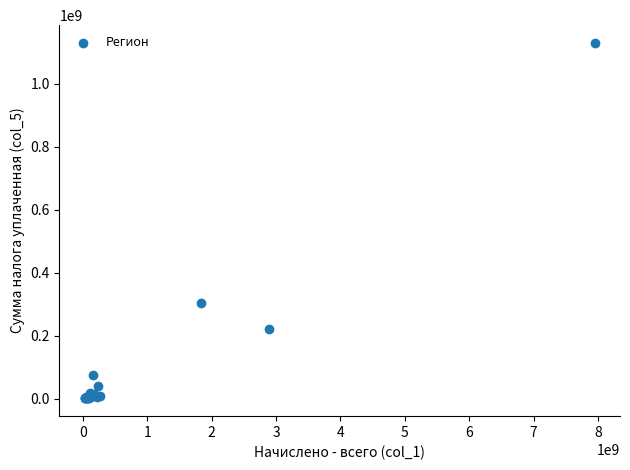

What Y value in the scatter plot is closest to 565164252?

304674666